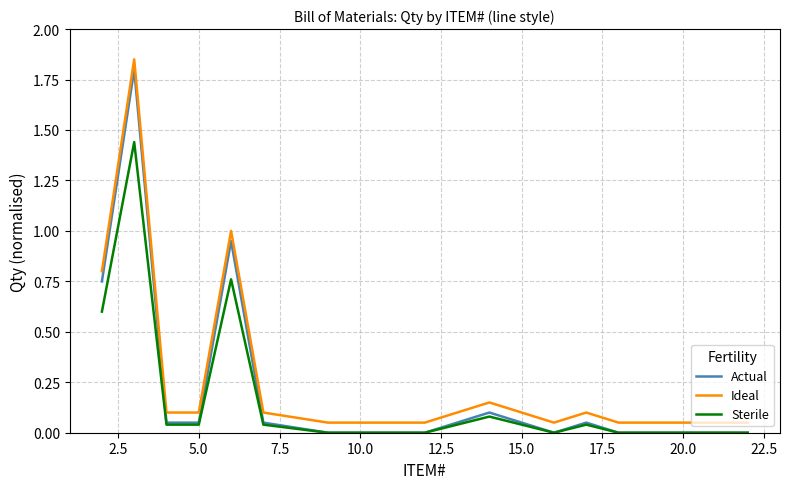

Does the chart have visible grid lines?

Yes